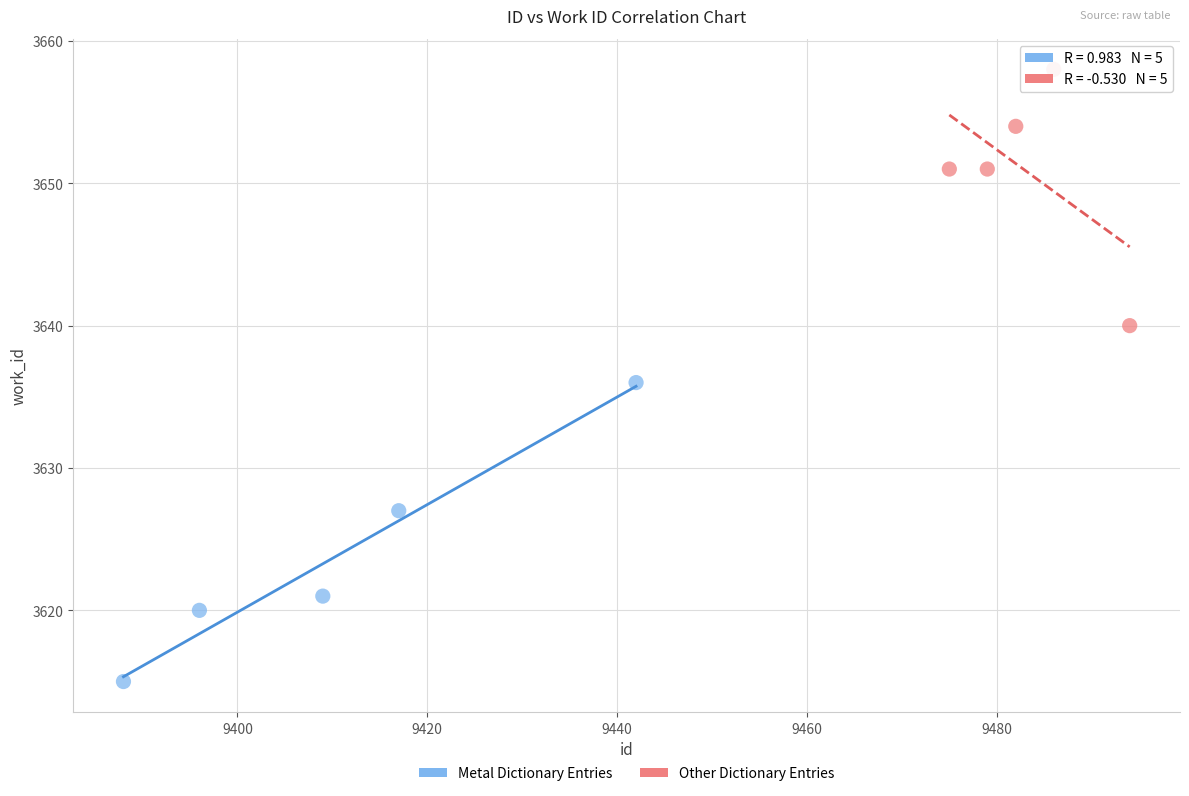

Which series contains the lowest Y value?

Metal Dictionary Entries